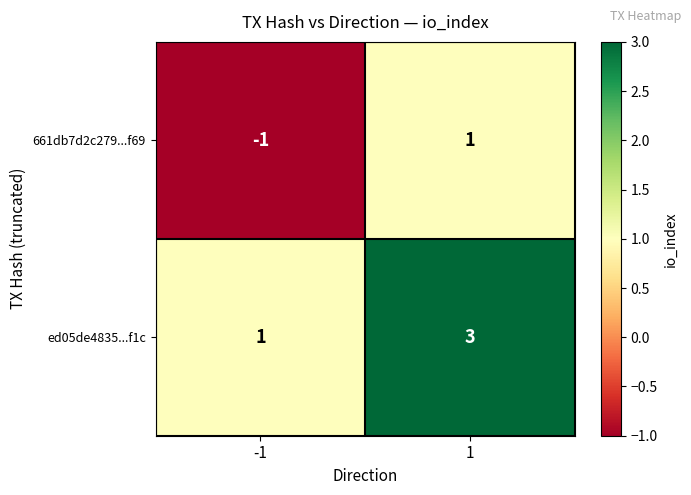

Rank the series by their maximum value, from lowest to highest.

661db7d2c279...f69, ed05de4835...f1c